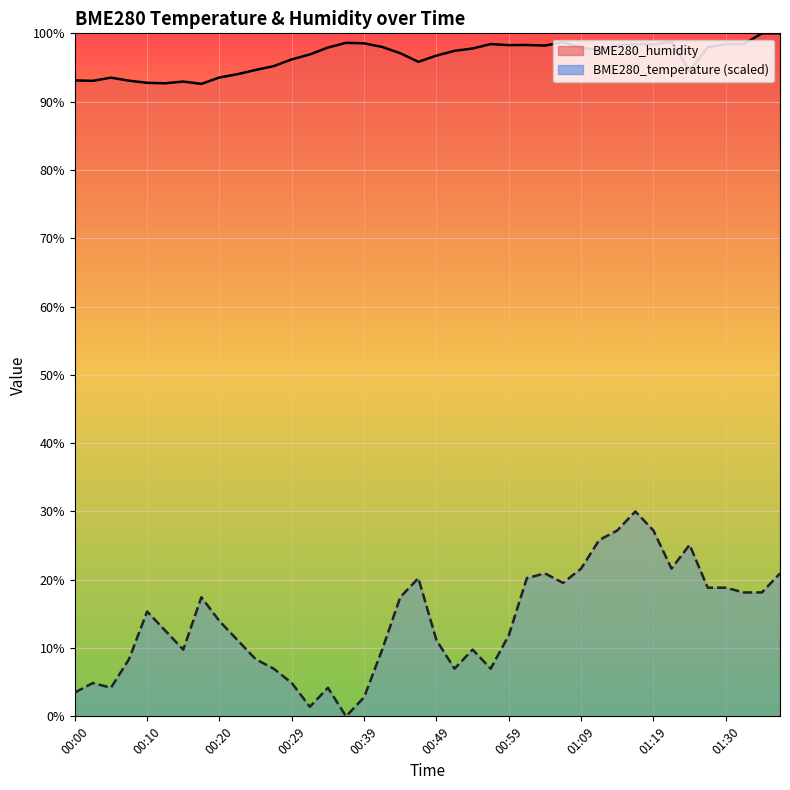

What is the difference between the BME280_temperature values at 01:35 and 00:42?

8.4